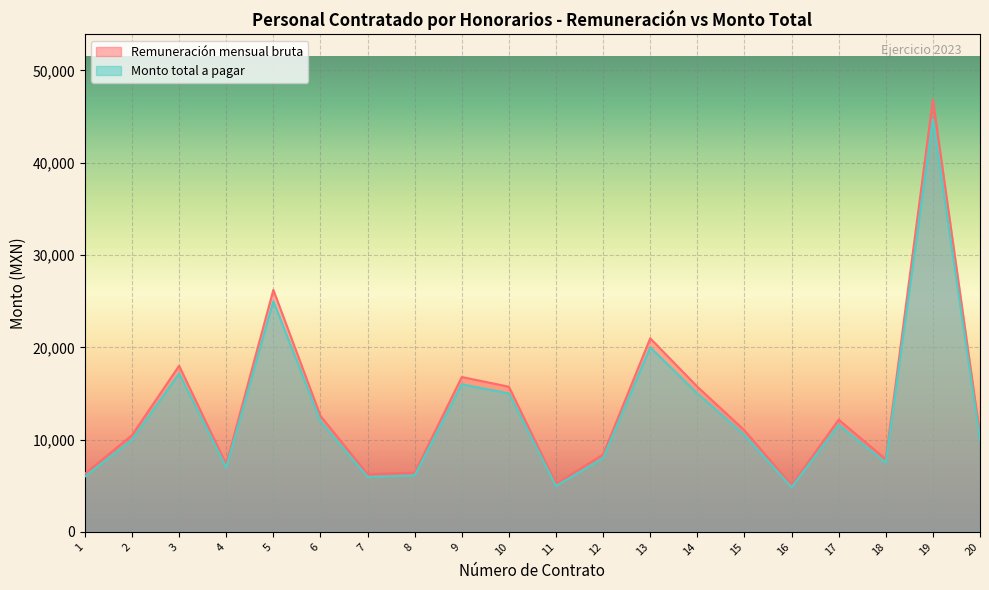

What is the total value across all series at 7?

12208.3